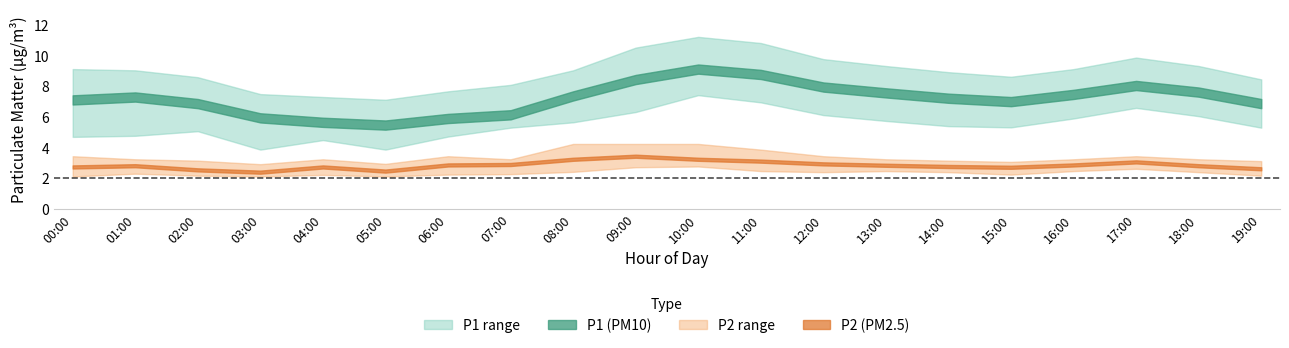

True or false: P1 and P2 intersect in this chart.

False